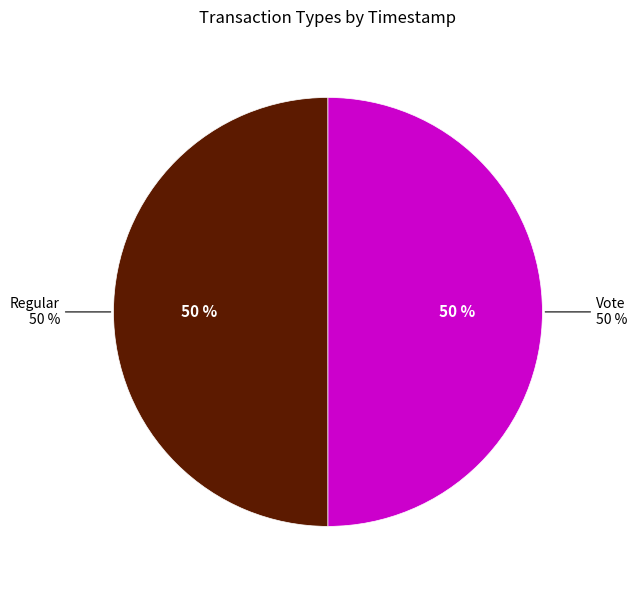

Rank the categories by value from highest to lowest.

Regular, Vote